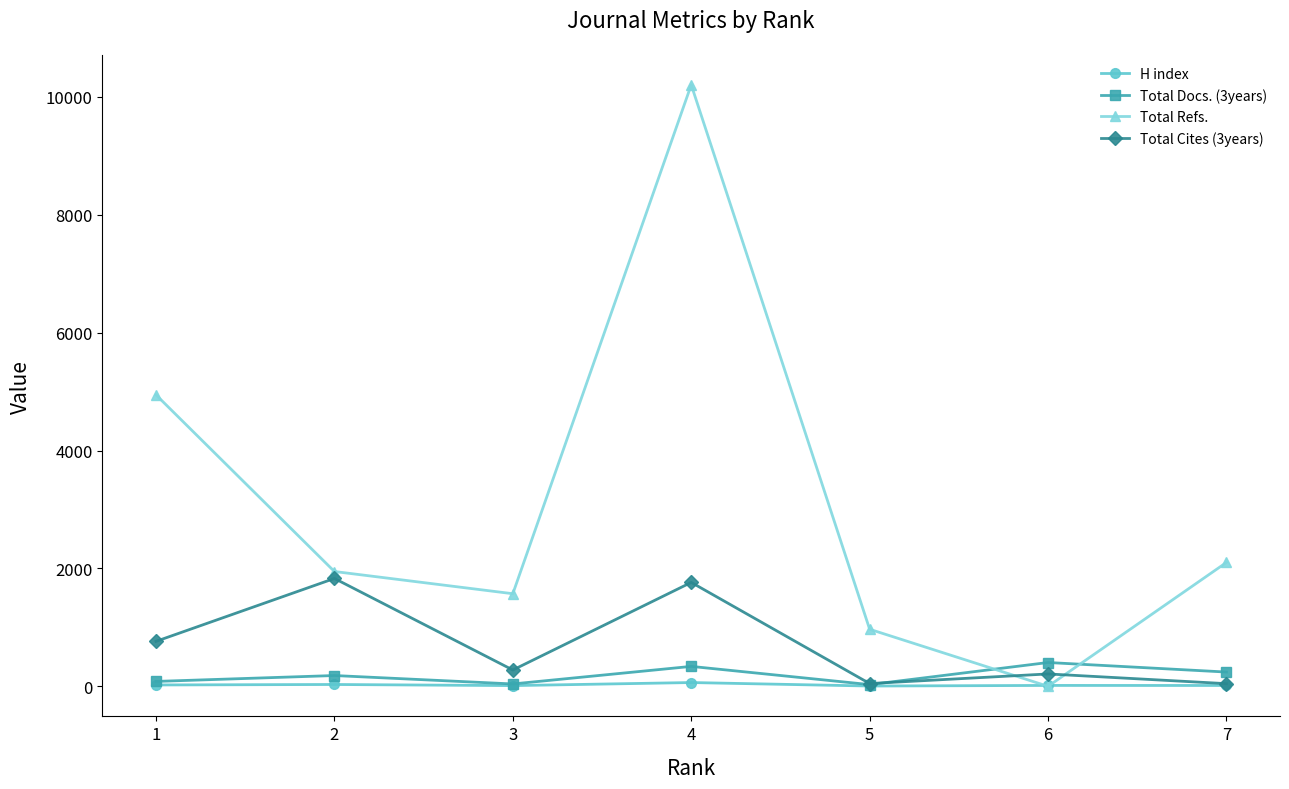

Which series has the largest range (max minus min)?

Total Refs.